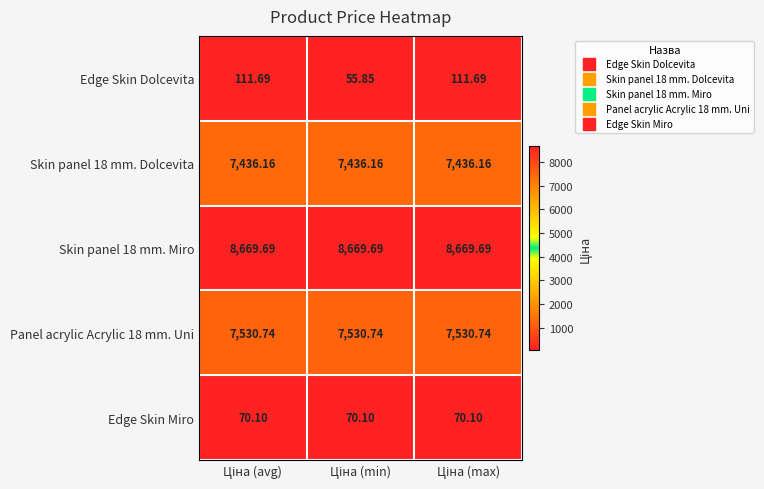

Which series has the widest spread of values?

Edge Skin Dolcevita